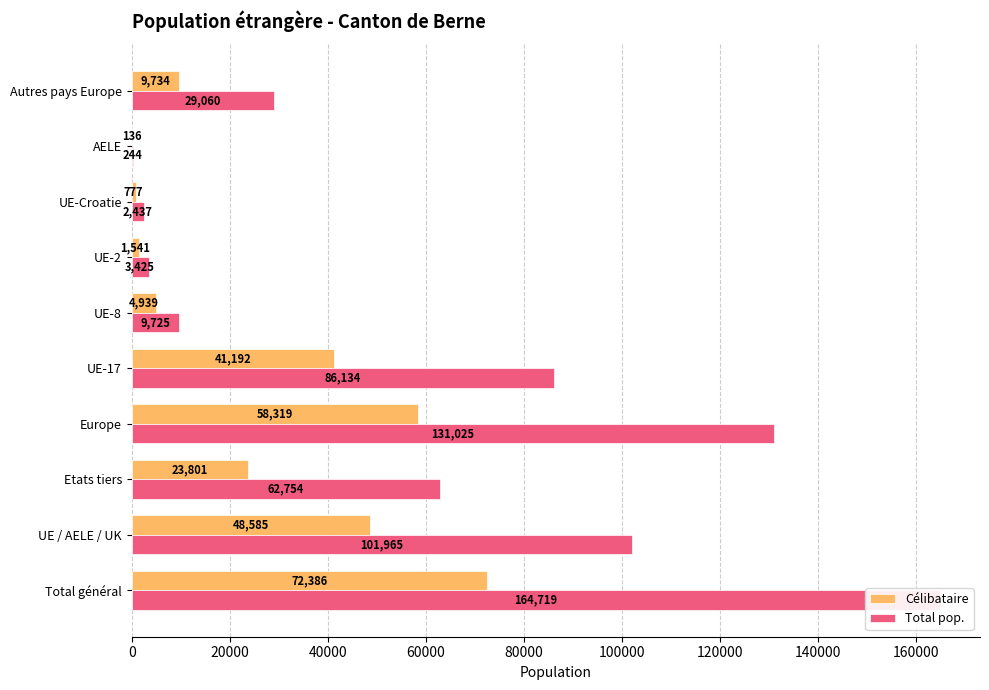

Is it true that Célibataire equals 86871 at UE / AELE / UK?

False